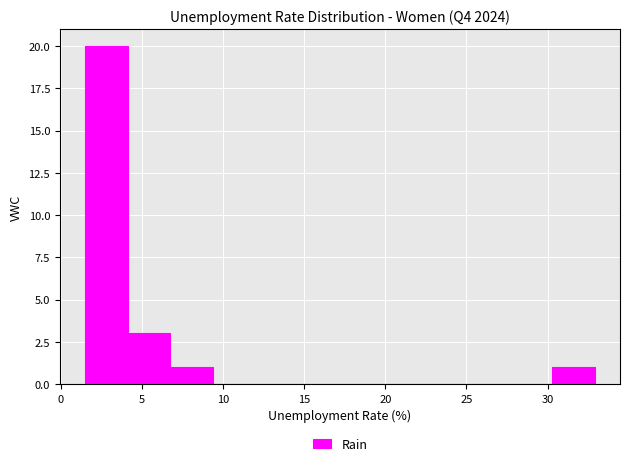

Over which range of the x-axis is the bar tallest?

1.5 to 4.0